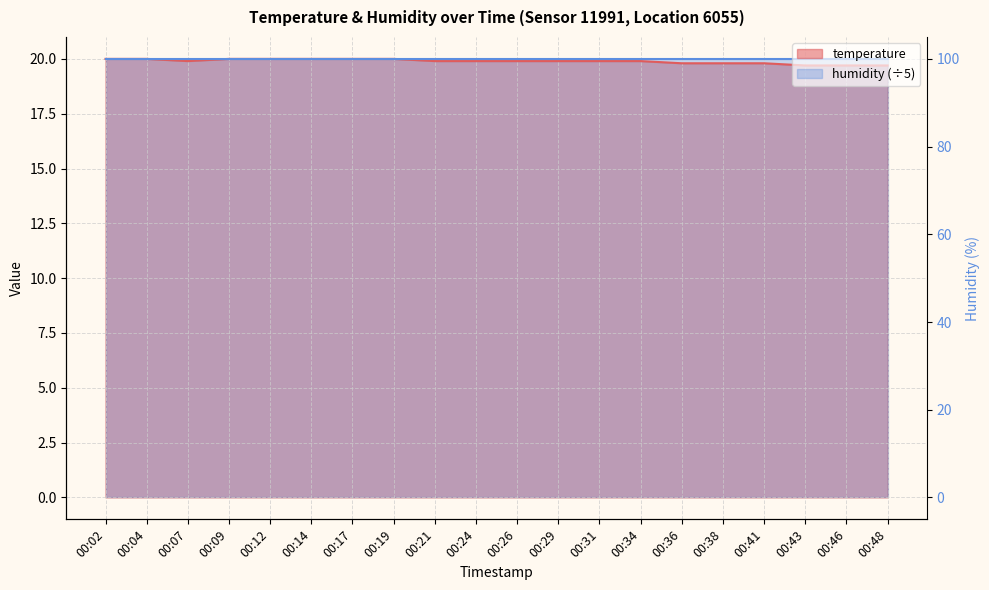

Reading left to right, extract all data points from this chart.

20.0	20.0	19.9	20.0	20.0	20.0	20.0	20.0	19.9	19.9	19.9	19.9	19.9	19.9	19.8	19.8	19.8	19.7	19.7	19.7